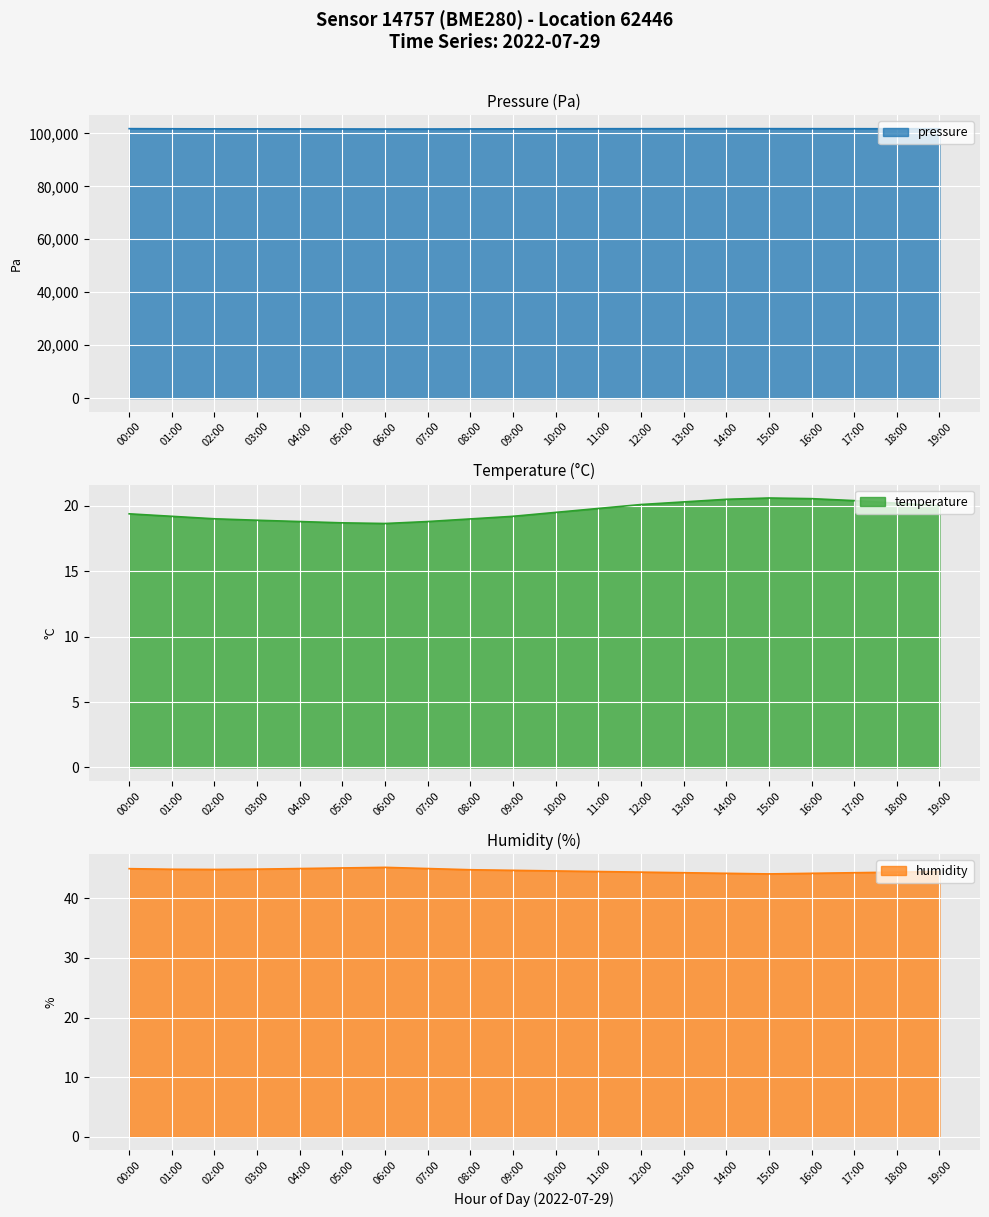

Which series has the largest total across all categories?

pressure